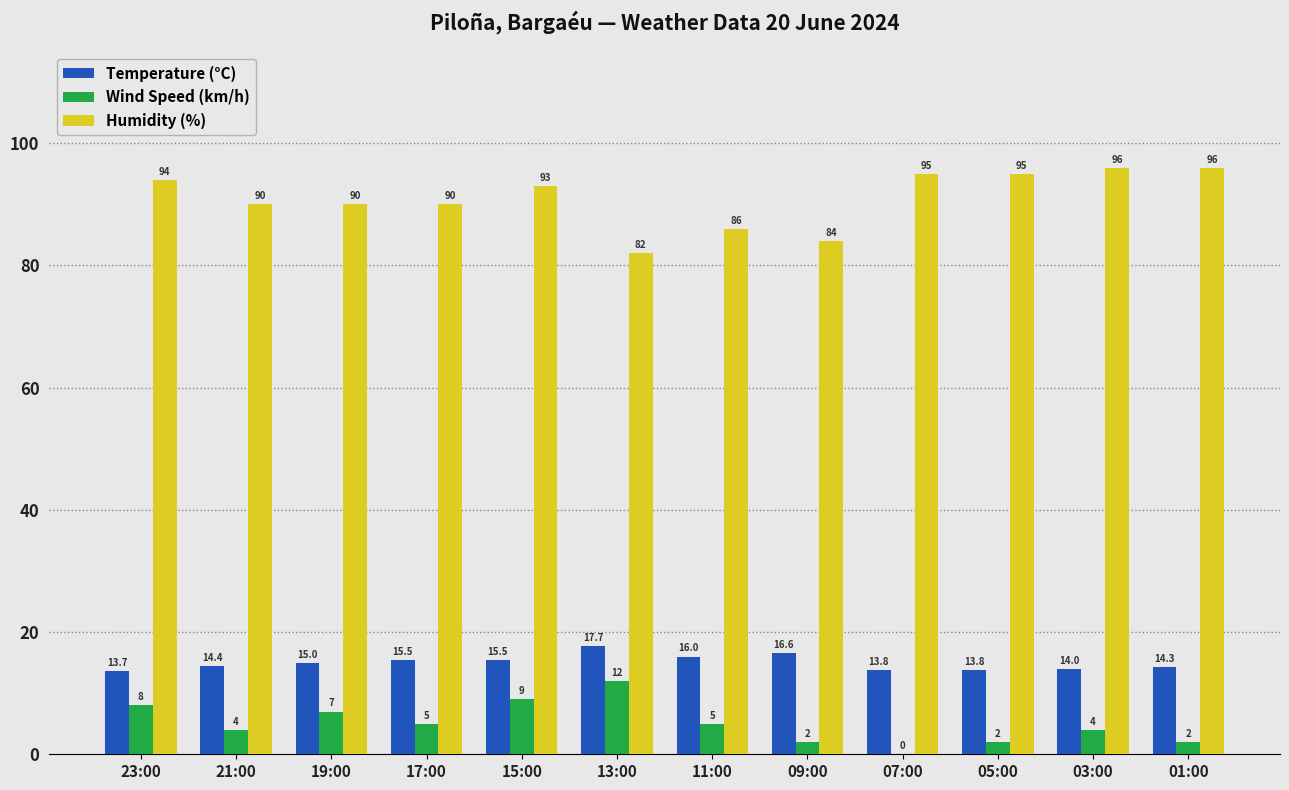

What is the spread (max minus min) of values at 13:00?

70.0